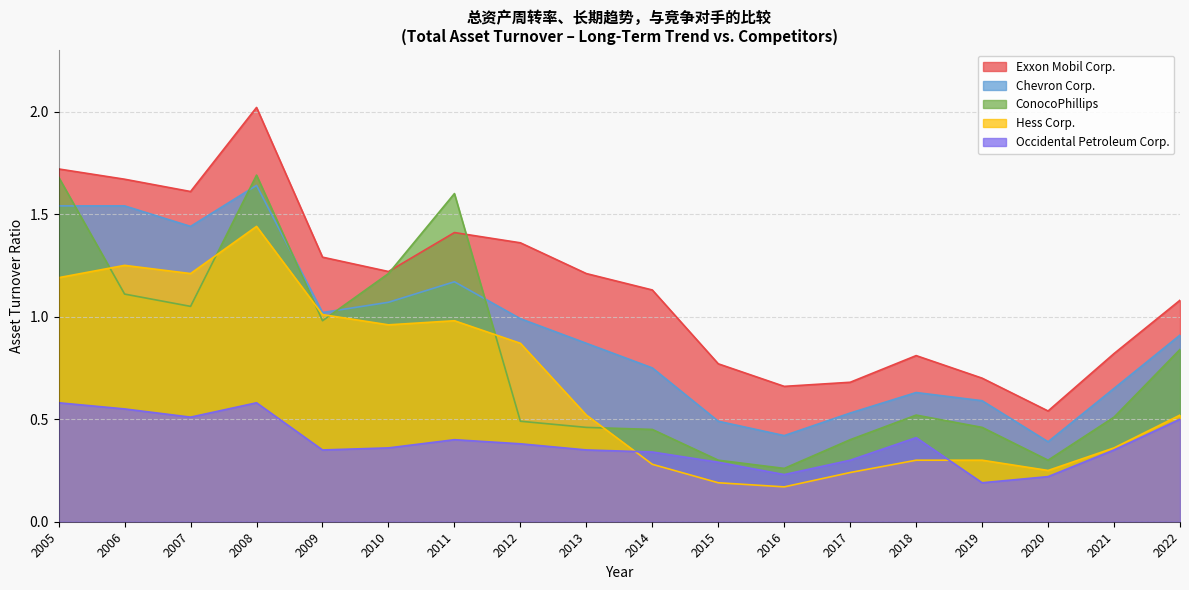

What is the sum of all Hess Corp. values?

11.3